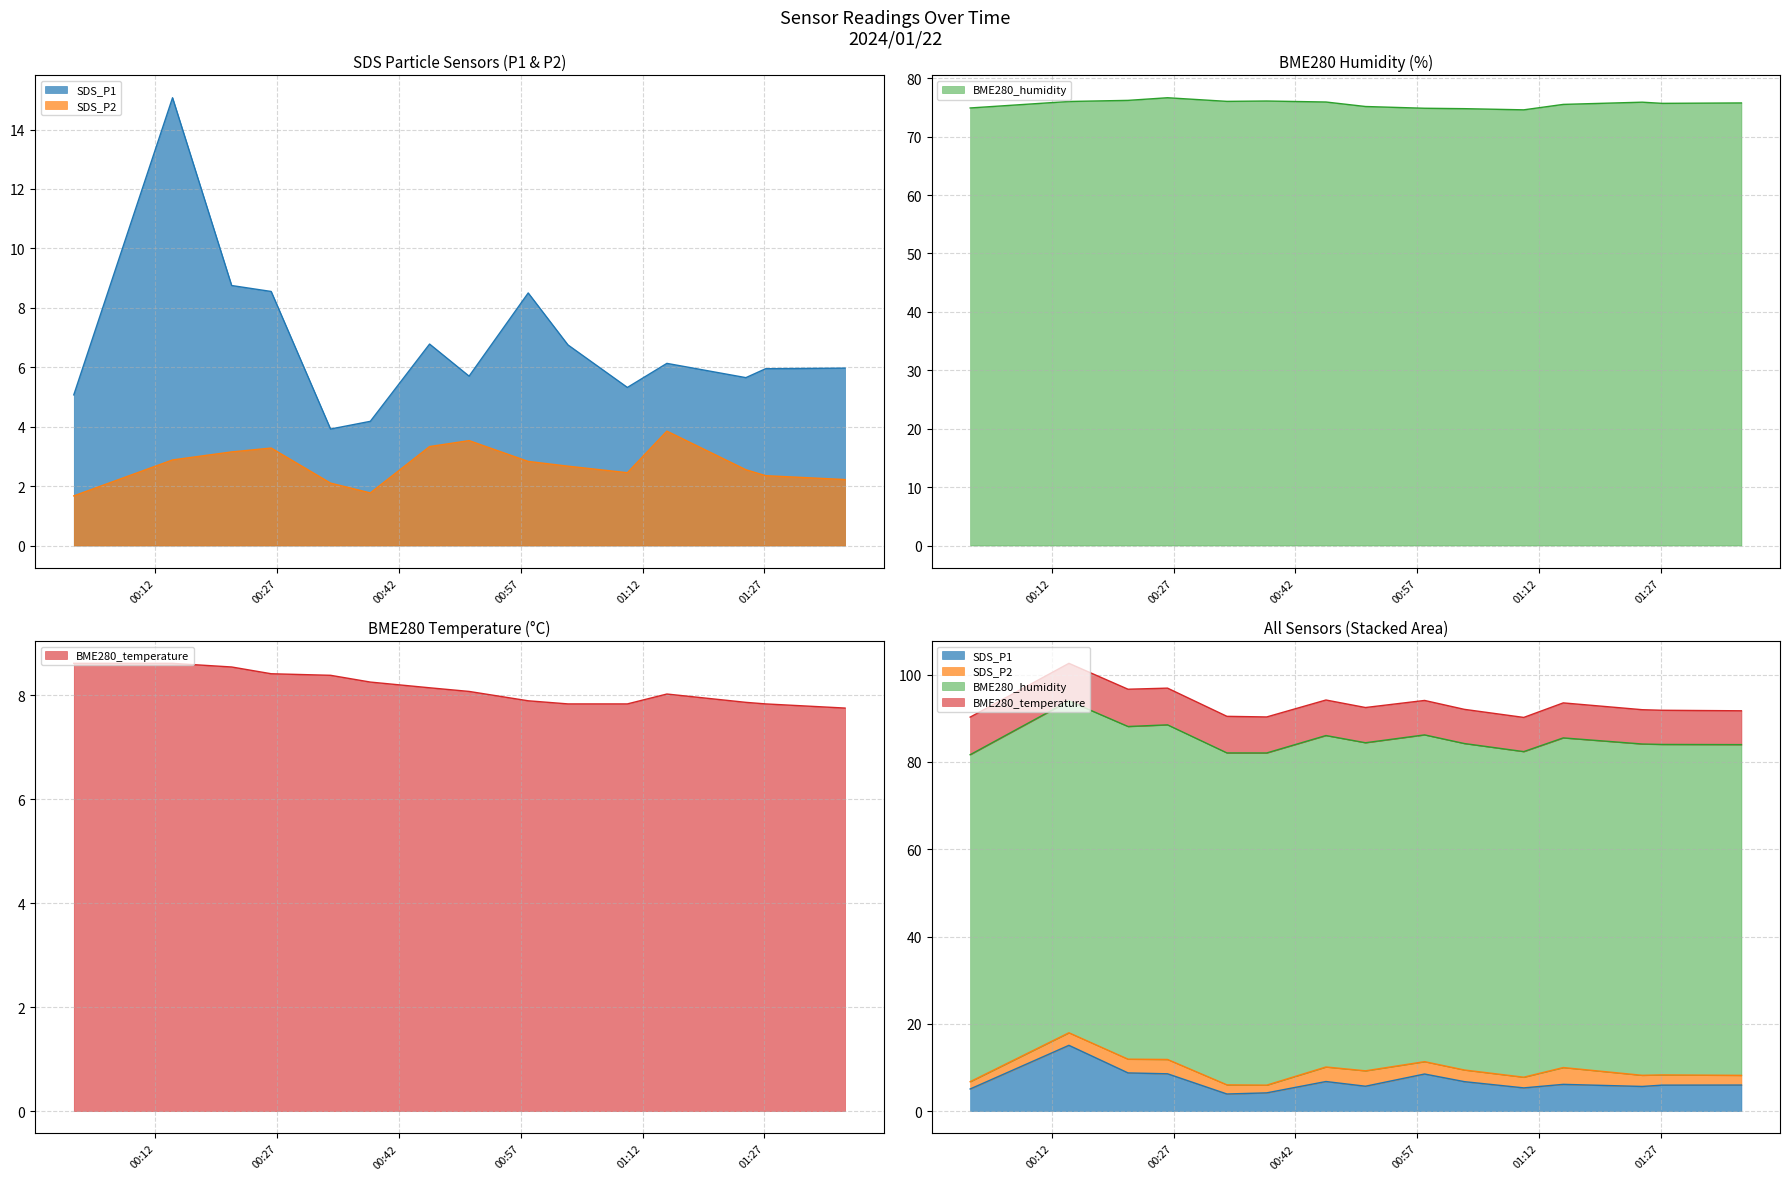

True or false: BME280_temperature has a value of -4.4 at 2024/01/22 01:36:57.

False